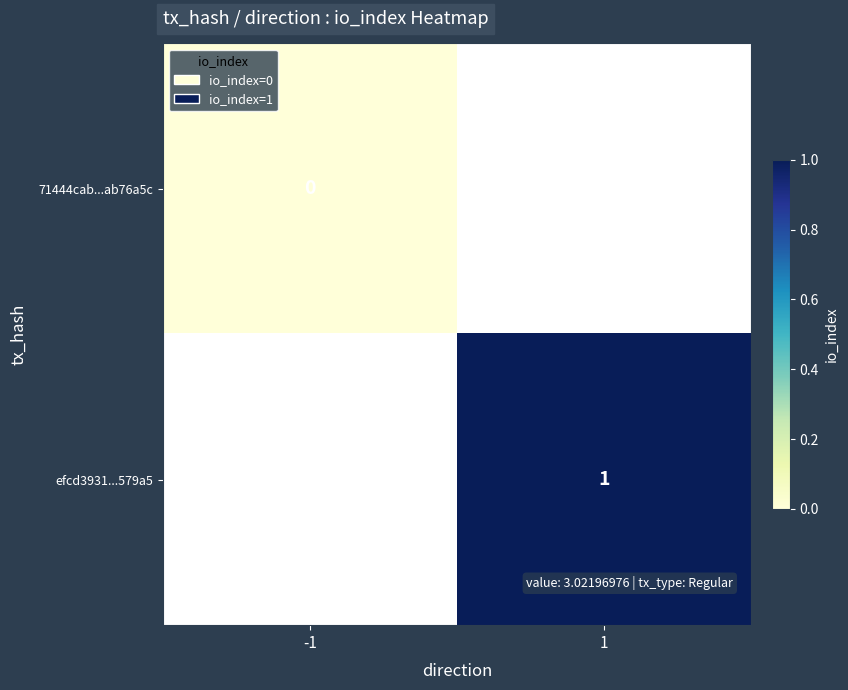

True or false: efcd3931...579a5 has a value of 1 at 1.

True